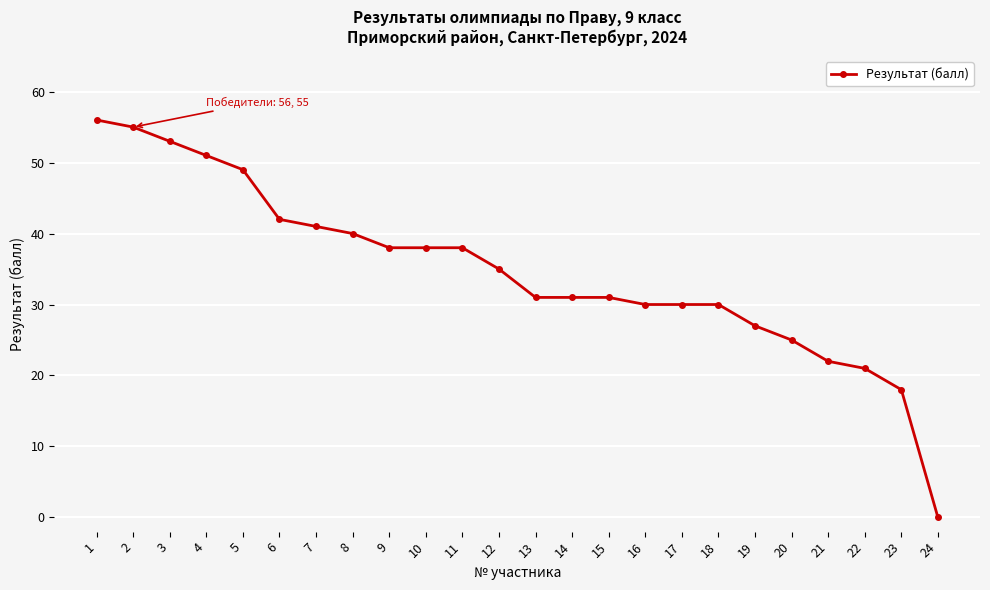

How many lines are shown in the chart?

1